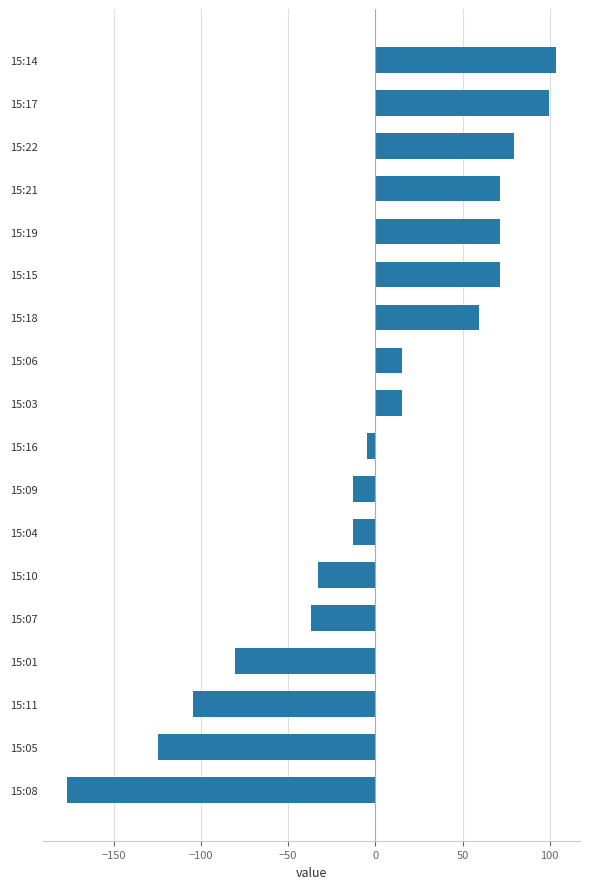

What is the change in value from 15:08 to 15:04?

+164.0